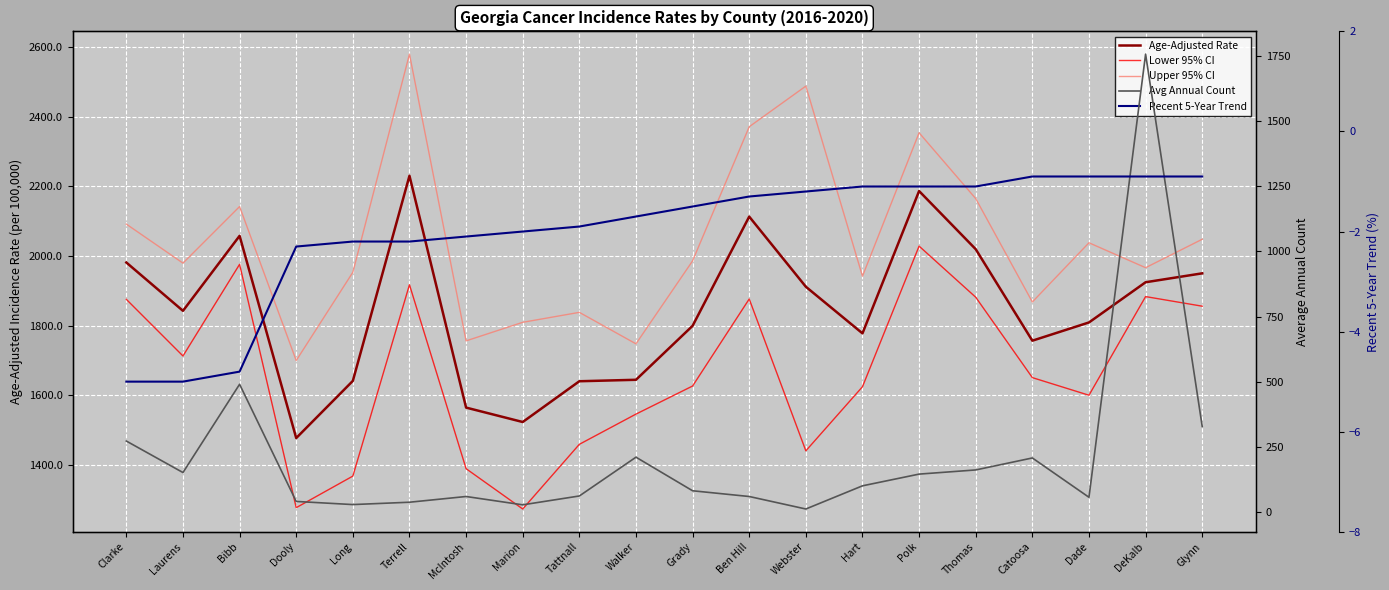

The value of Lower 95% CI at Terrell is 501.8. True or false?

False